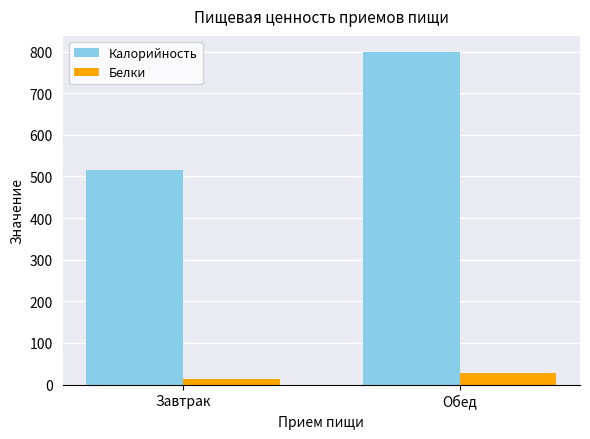

Where does the Белки series first go above 27?

Обед